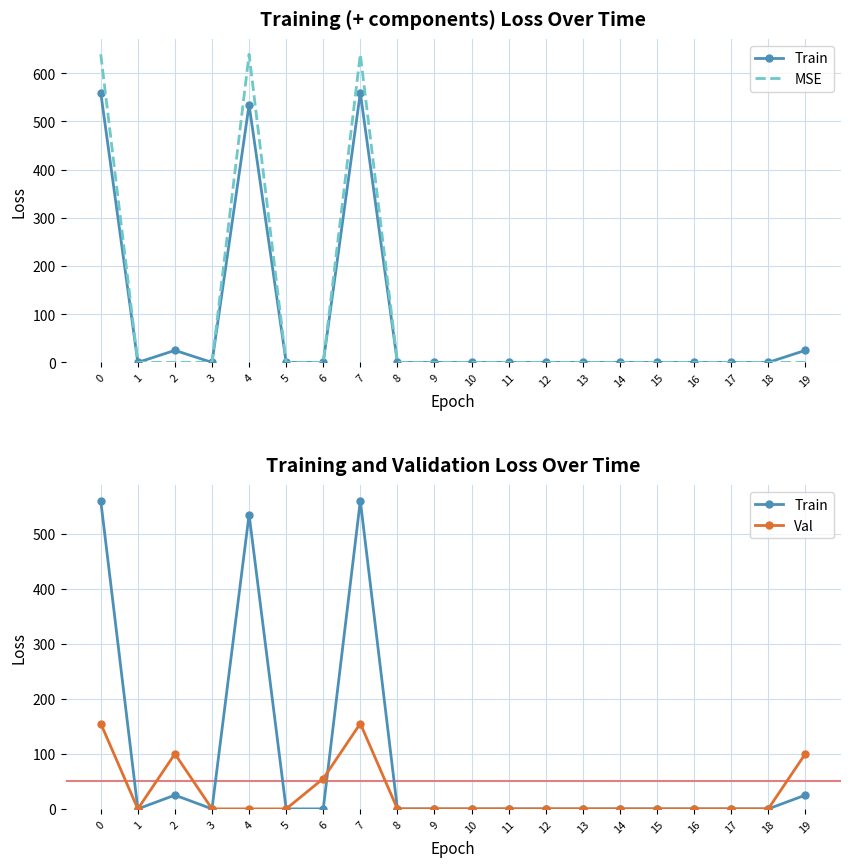

Between 4 and 15, which series saw the biggest shift?

MSE